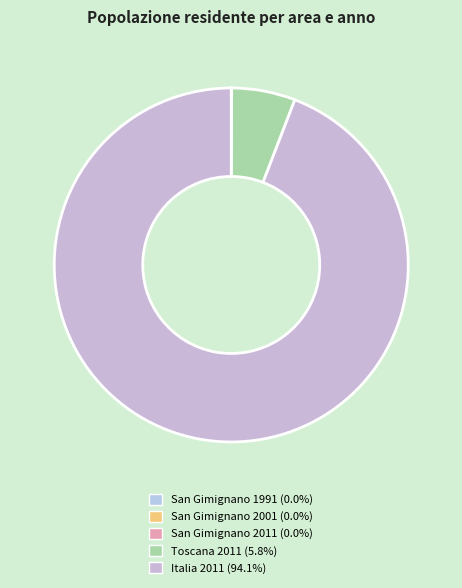

Which category has the biggest portion of the pie?

Italia 2011